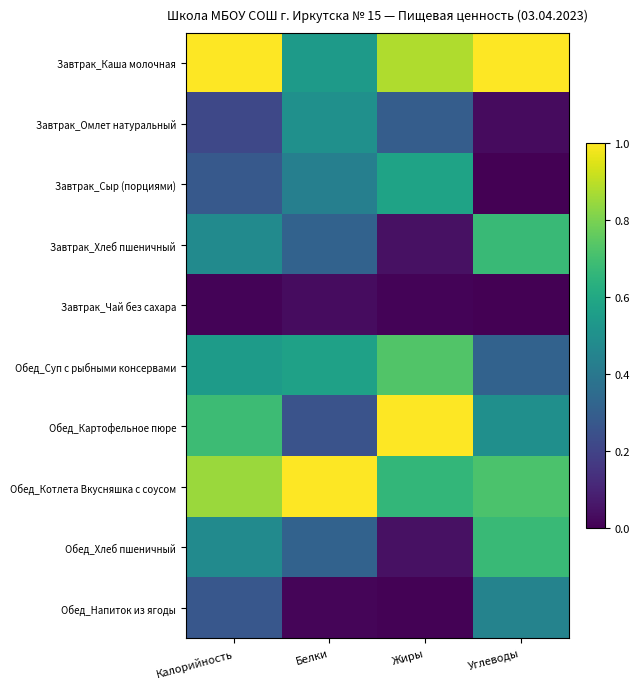

Reading right to left, what are all the values shown in this chart?

Завтрак_Каша молочная: Углеводы=1.0	Жиры=0.9	Белки=0.5	Калорийность=1.0
Завтрак_Омлет натуральный: Углеводы=0.0	Жиры=0.3	Белки=0.5	Калорийность=0.2
Завтрак_Сыр (порциями): Углеводы=0.0	Жиры=0.6	Белки=0.4	Калорийность=0.3
Завтрак_Хлеб пшеничный: Углеводы=0.7	Жиры=0.0	Белки=0.3	Калорийность=0.5
Завтрак_Чай без сахара: Углеводы=0.0	Жиры=0.0	Белки=0.0	Калорийность=0.0
Обед_Суп с рыбными консервами: Углеводы=0.3	Жиры=0.7	Белки=0.6	Калорийность=0.5
Обед_Картофельное пюре: Углеводы=0.5	Жиры=1.0	Белки=0.3	Калорийность=0.7
Обед_Котлета Вкусняшка с соусом: Углеводы=0.7	Жиры=0.7	Белки=1.0	Калорийность=0.8
Обед_Хлеб пшеничный: Углеводы=0.7	Жиры=0.0	Белки=0.3	Калорийность=0.5
Обед_Напиток из ягоды: Углеводы=0.4	Жиры=0.0	Белки=0.0	Калорийность=0.3